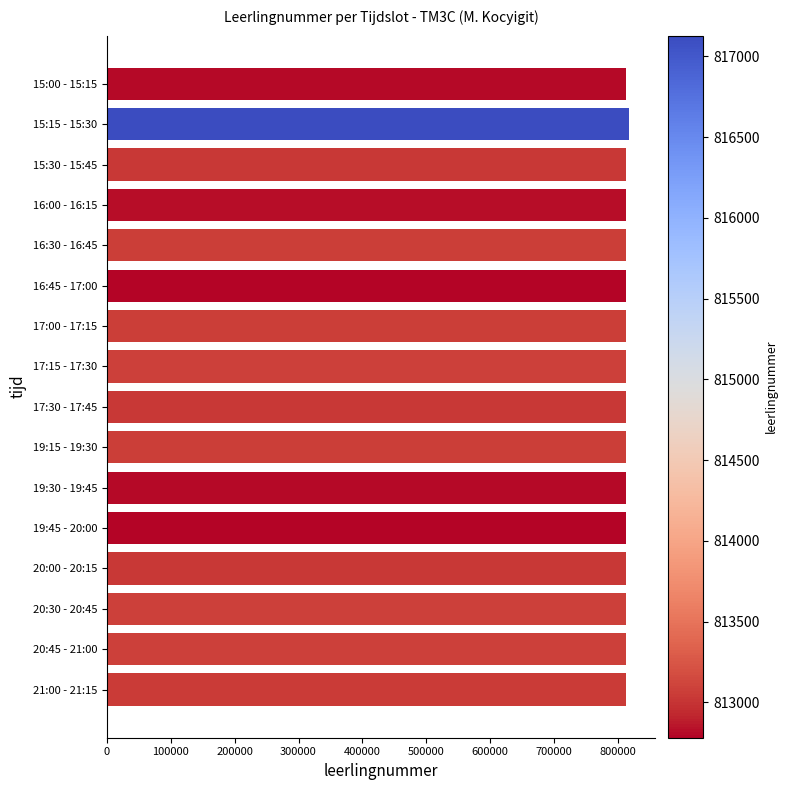

What is the label of the 2nd bar from the top?

15:15 - 15:30